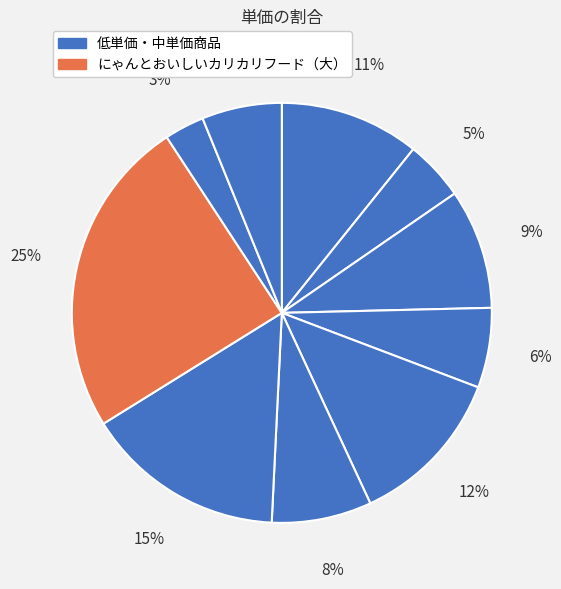

How many slices are in this pie chart?

10